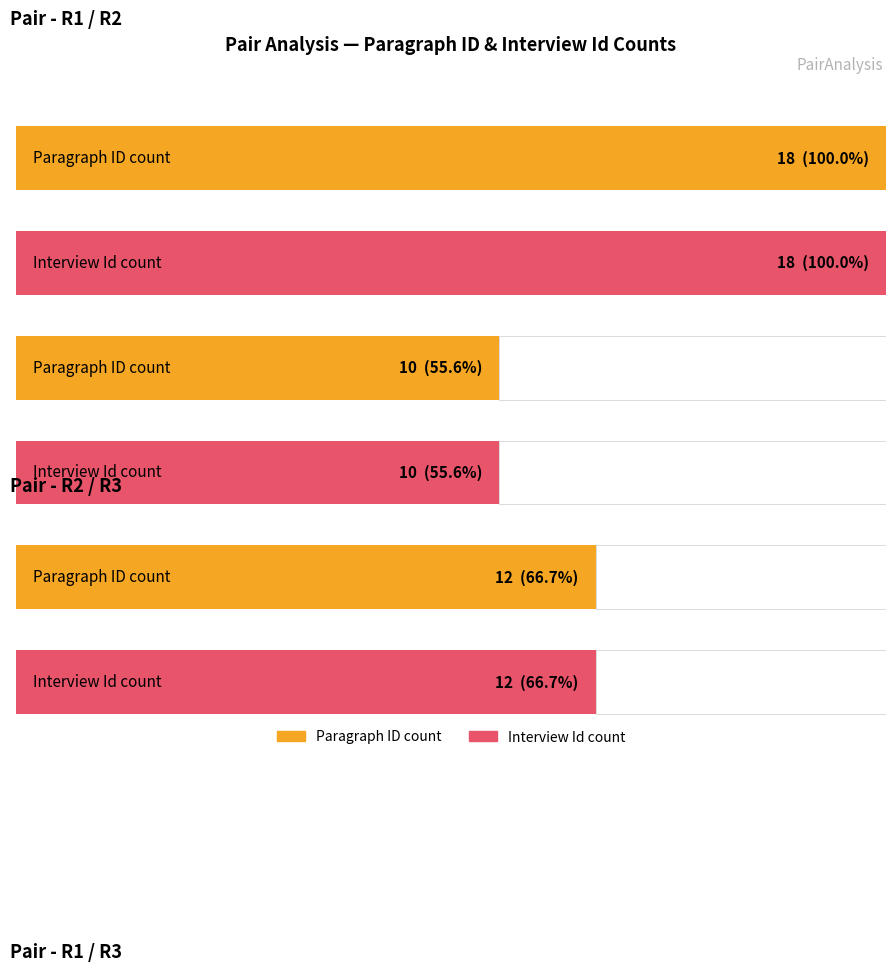

What is the difference between the highest and lowest values at R1 / R3?

2